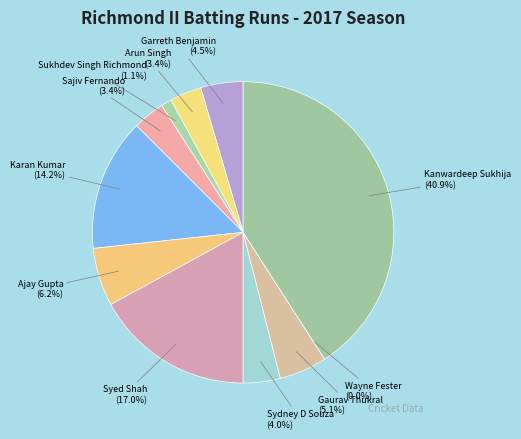

What is the total percentage of Ajay Gupta and Sydney D Souza?

10.2%